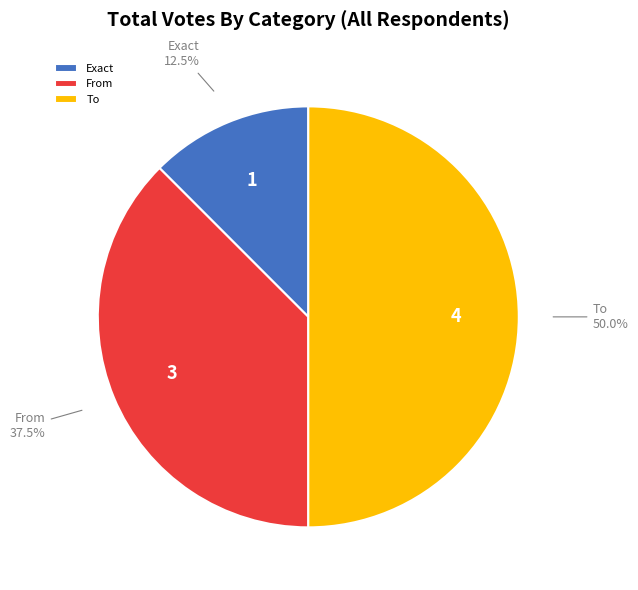

Which has a higher value, From or Exact?

From